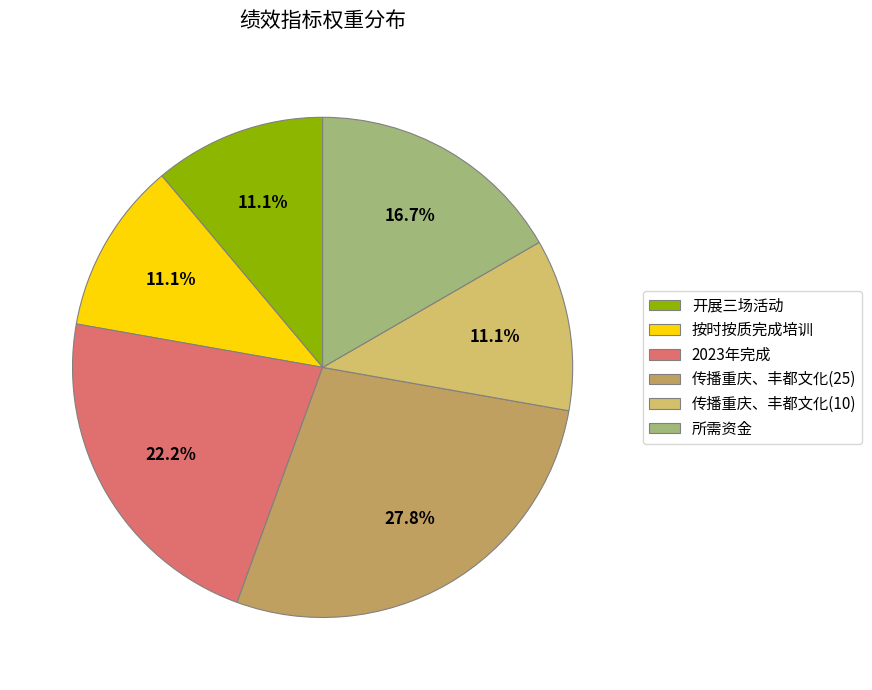

The 传播重庆、丰都文化(25) slice represents 28% of the pie. True or false?

True